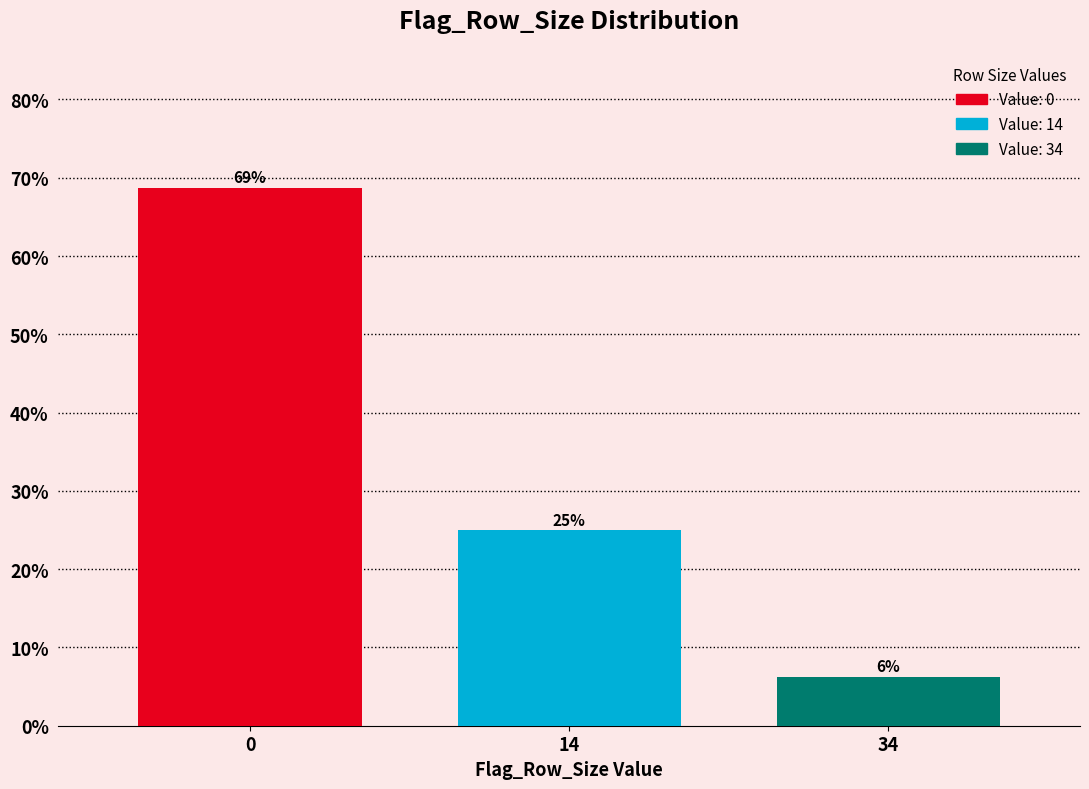

The chart shows a value of 10.9 at 34. True or false?

False